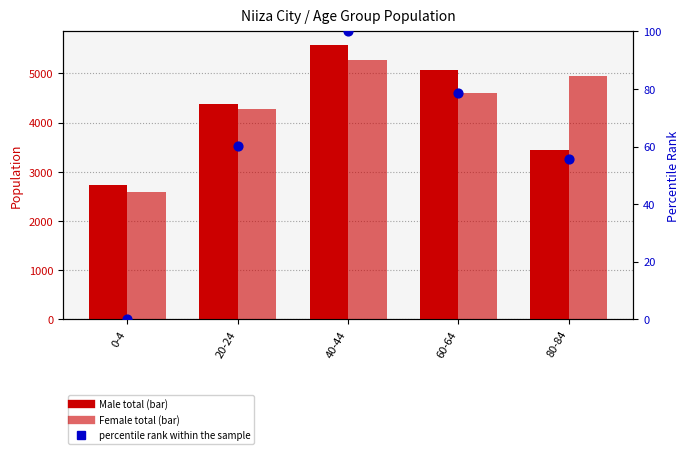

Which series reaches the minimum Y coordinate?

percentile rank within the sample